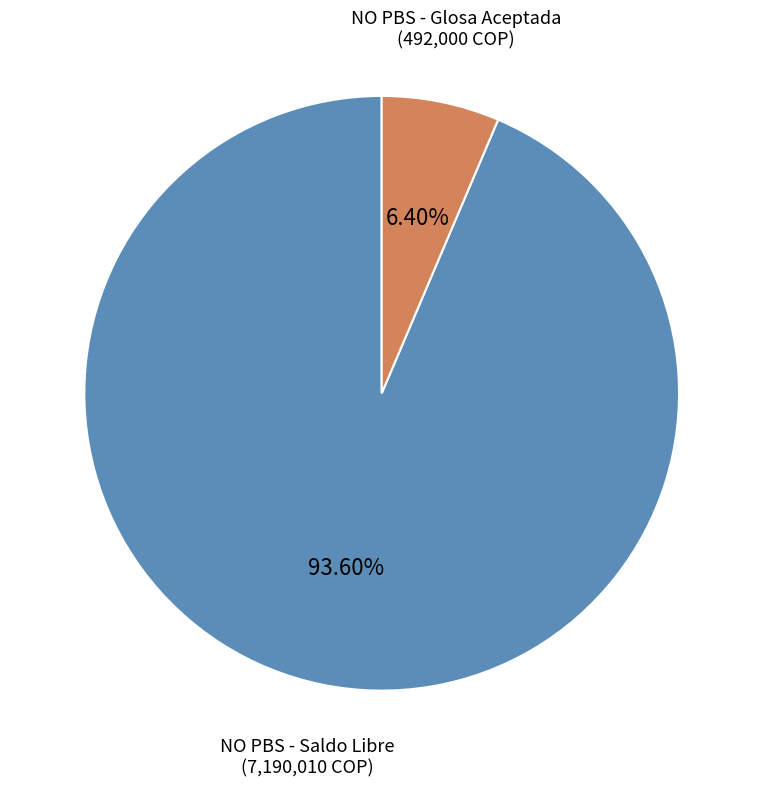

Rank the categories by value from highest to lowest.

NO PBS - Saldo Libre, NO PBS - Glosa Aceptada